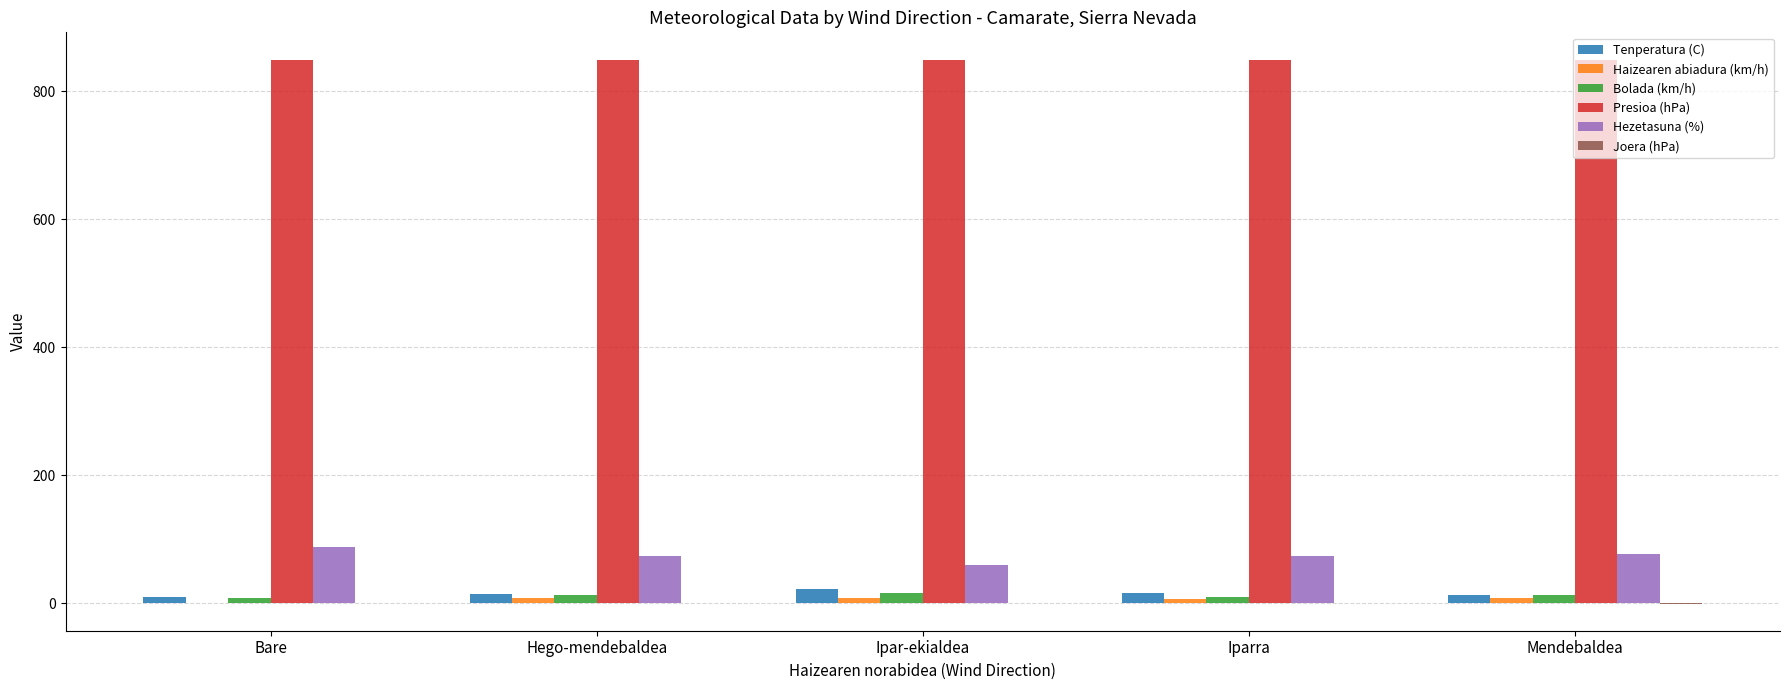

What is the sum of all Bolada (km/h) values?

59.0